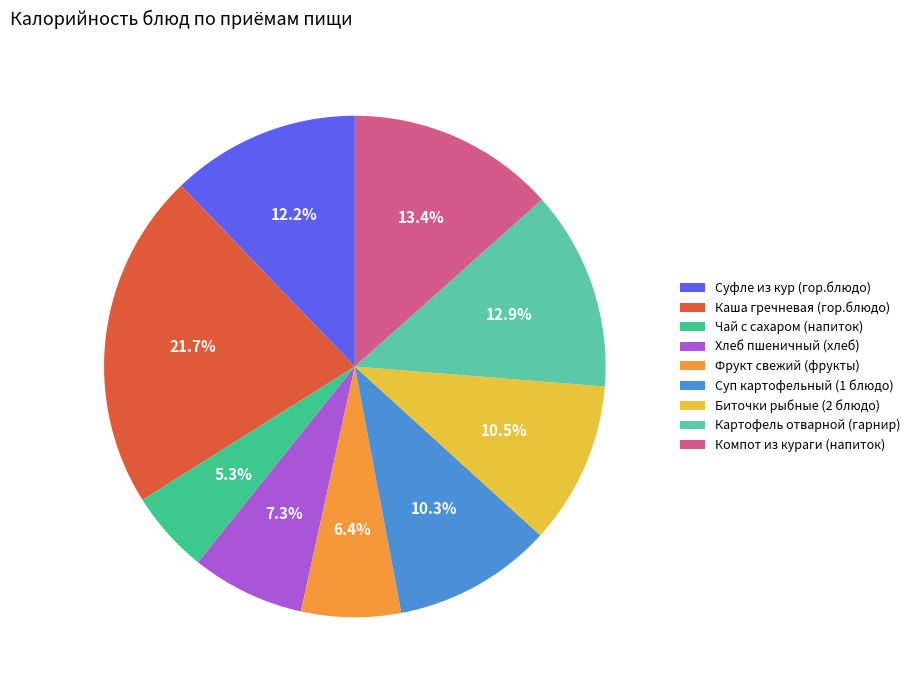

To the nearest percent, what is the average slice percentage?

11%